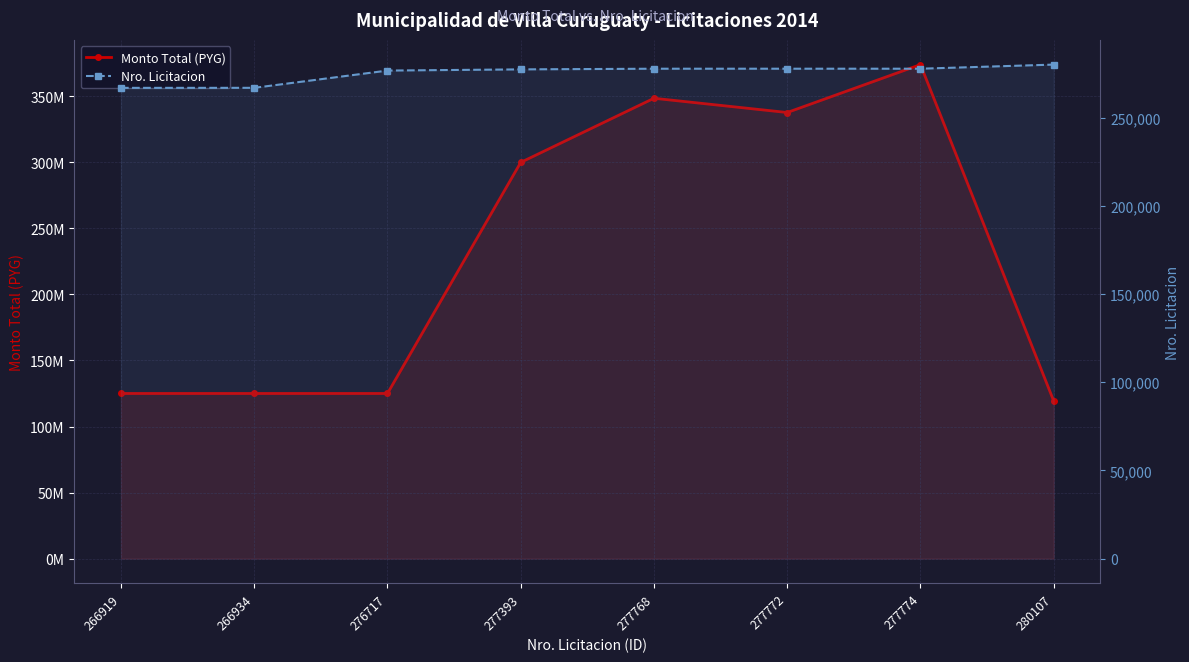

What are all the series names shown in the legend?

Monto Total (PYG), Nro. Licitacion